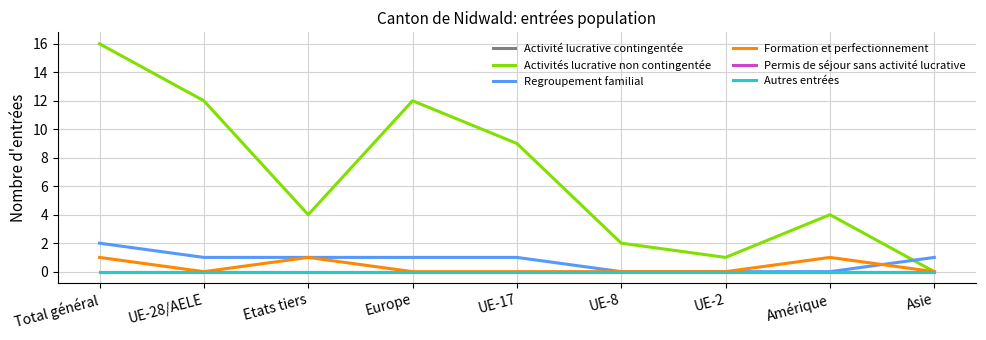

Between which two adjacent categories do Activités lucrative non contingentée and Regroupement familial first intersect?

Amérique and Asie